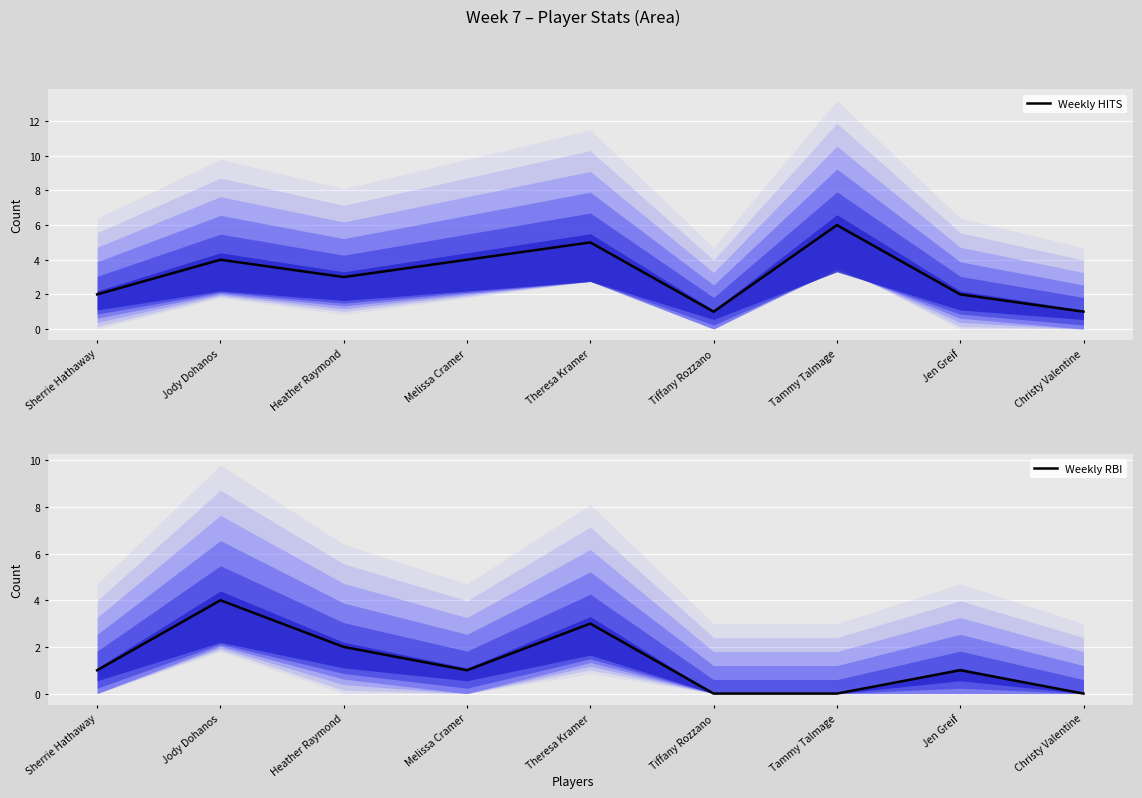

Read the Weekly HITS value at Tammy Talmage.

6